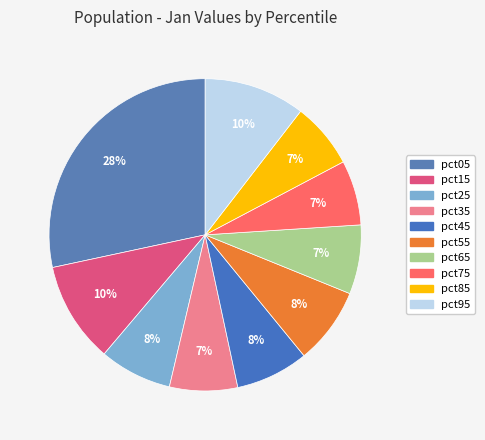

How many segments does this pie chart have?

10